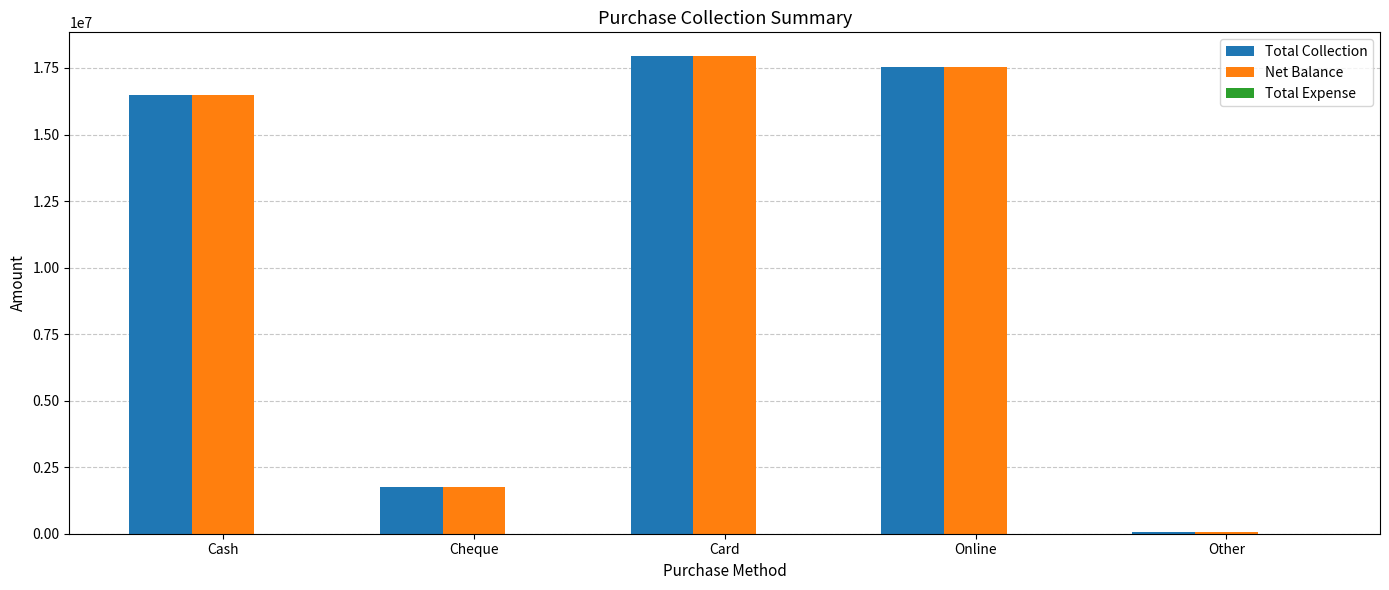

List the labels in order of Total Collection value, smallest first.

Other, Cheque, Cash, Online, Card